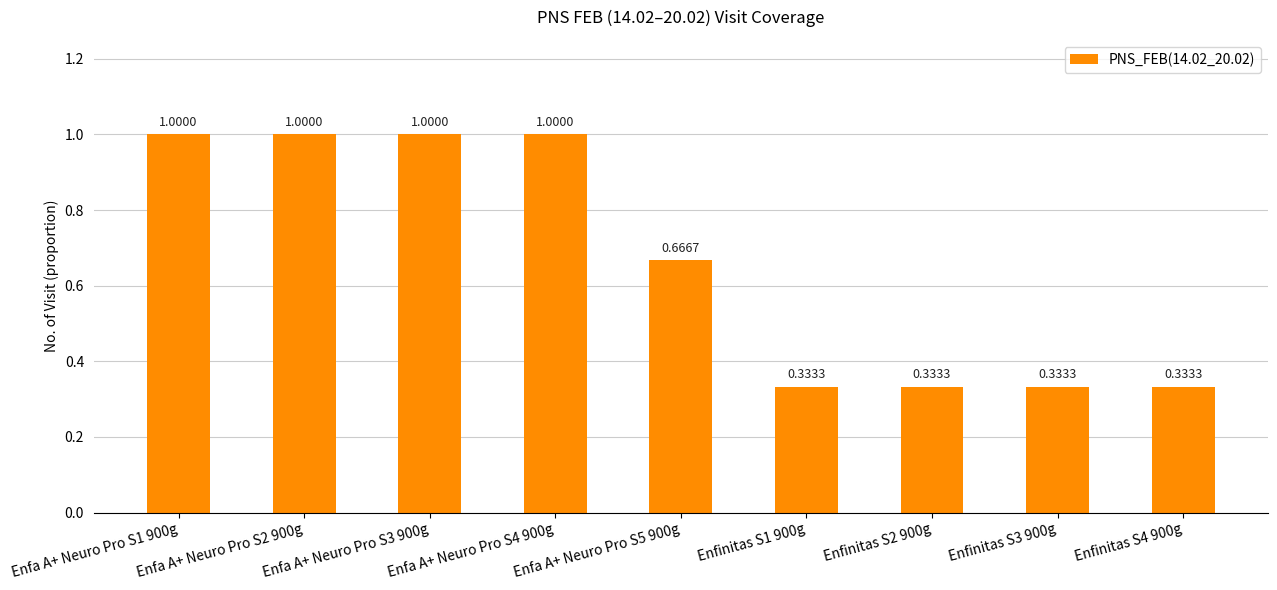

How many bars are there in total?

9